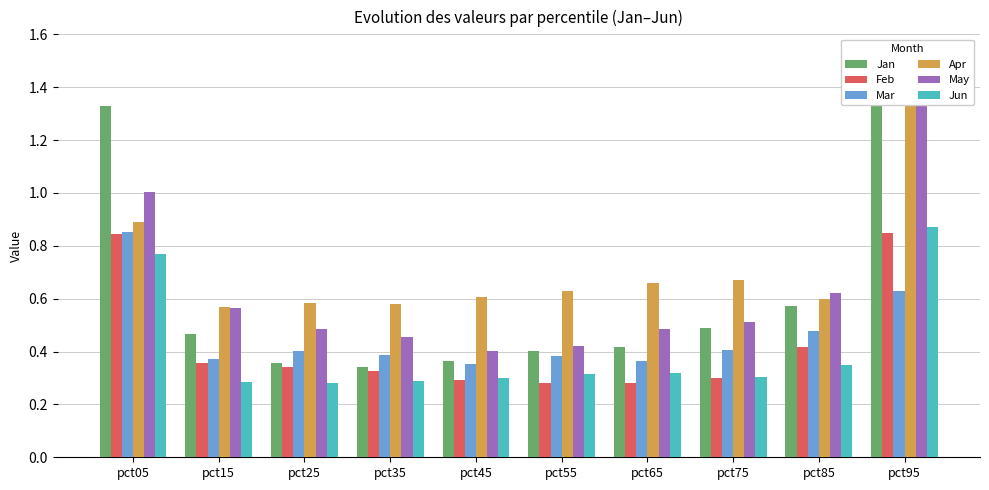

What is the average value of the Feb series?

0.4